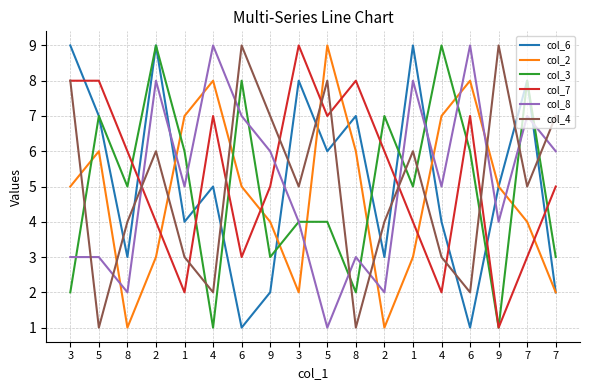

Is this an area chart (filled region under the line)?

No